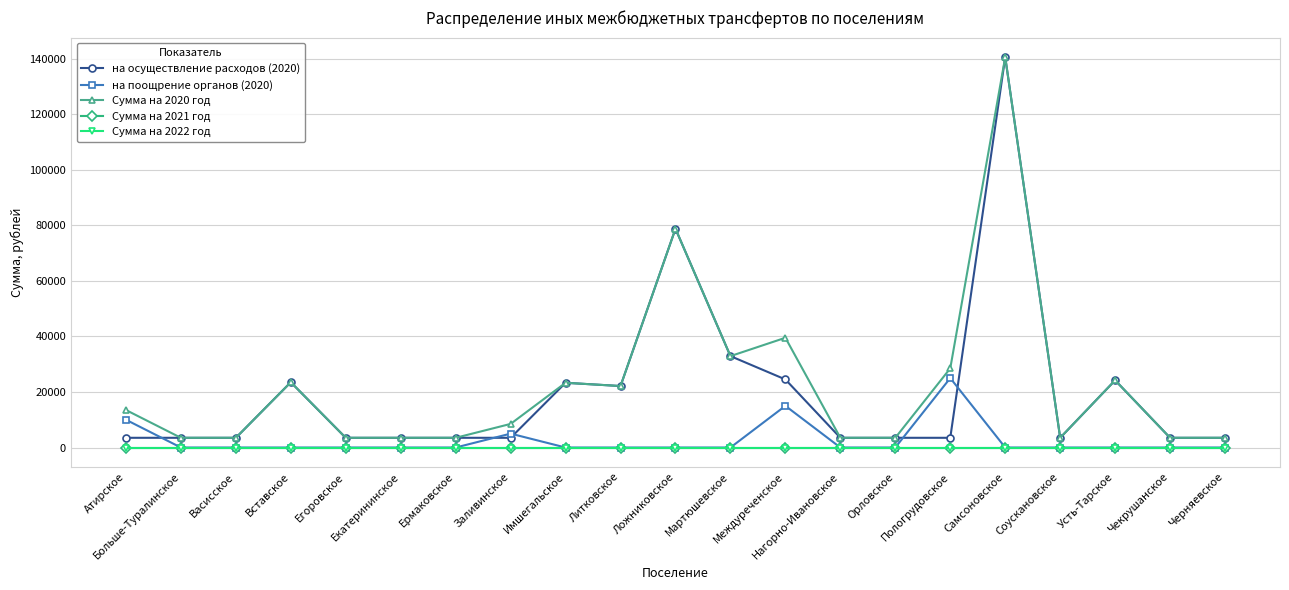

Reading left to right, transcribe all the data shown in this chart.

на осуществление расходов (2020): Атирское=3500	Больше-Туралинское=3500	Васисское=3500	Вставское=23500	Егоровское=3500	Екатерининское=3500	Ермаковское=3500	Заливинское=3500	Имшегальское=23300	Литковское=22130	Ложниковское=78740	Мартюшевское=32900	Междуреченское=24500	Нагорно-Ивановское=3500	Орловское=3500	Пологрудовское=3500	Самсоновское=140500	Соускановское=3500	Усть-Тарское=24200	Чекрушанское=3500	Черняевское=3500
на поощрение органов (2020): Атирское=10000	Больше-Туралинское=0	Васисское=0	Вставское=0	Егоровское=0	Екатерининское=0	Ермаковское=0	Заливинское=5000	Имшегальское=0	Литковское=0	Ложниковское=0	Мартюшевское=0	Междуреченское=15000	Нагорно-Ивановское=0	Орловское=0	Пологрудовское=25000	Самсоновское=0	Соускановское=0	Усть-Тарское=0	Чекрушанское=0	Черняевское=0
Сумма на 2020 год: Атирское=13500	Больше-Туралинское=3500	Васисское=3500	Вставское=23500	Егоровское=3500	Екатерининское=3500	Ермаковское=3500	Заливинское=8500	Имшегальское=23300	Литковское=22130	Ложниковское=78740	Мартюшевское=32900	Междуреченское=39500	Нагорно-Ивановское=3500	Орловское=3500	Пологрудовское=28500	Самсоновское=140500	Соускановское=3500	Усть-Тарское=24200	Чекрушанское=3500	Черняевское=3500
Сумма на 2021 год: Атирское=0	Больше-Туралинское=0	Васисское=0	Вставское=0	Егоровское=0	Екатерининское=0	Ермаковское=0	Заливинское=0	Имшегальское=0	Литковское=0	Ложниковское=0	Мартюшевское=0	Междуреченское=0	Нагорно-Ивановское=0	Орловское=0	Пологрудовское=0	Самсоновское=0	Соускановское=0	Усть-Тарское=0	Чекрушанское=0	Черняевское=0
Сумма на 2022 год: Атирское=0	Больше-Туралинское=0	Васисское=0	Вставское=0	Егоровское=0	Екатерининское=0	Ермаковское=0	Заливинское=0	Имшегальское=0	Литковское=0	Ложниковское=0	Мартюшевское=0	Междуреченское=0	Нагорно-Ивановское=0	Орловское=0	Пологрудовское=0	Самсоновское=0	Соускановское=0	Усть-Тарское=0	Чекрушанское=0	Черняевское=0